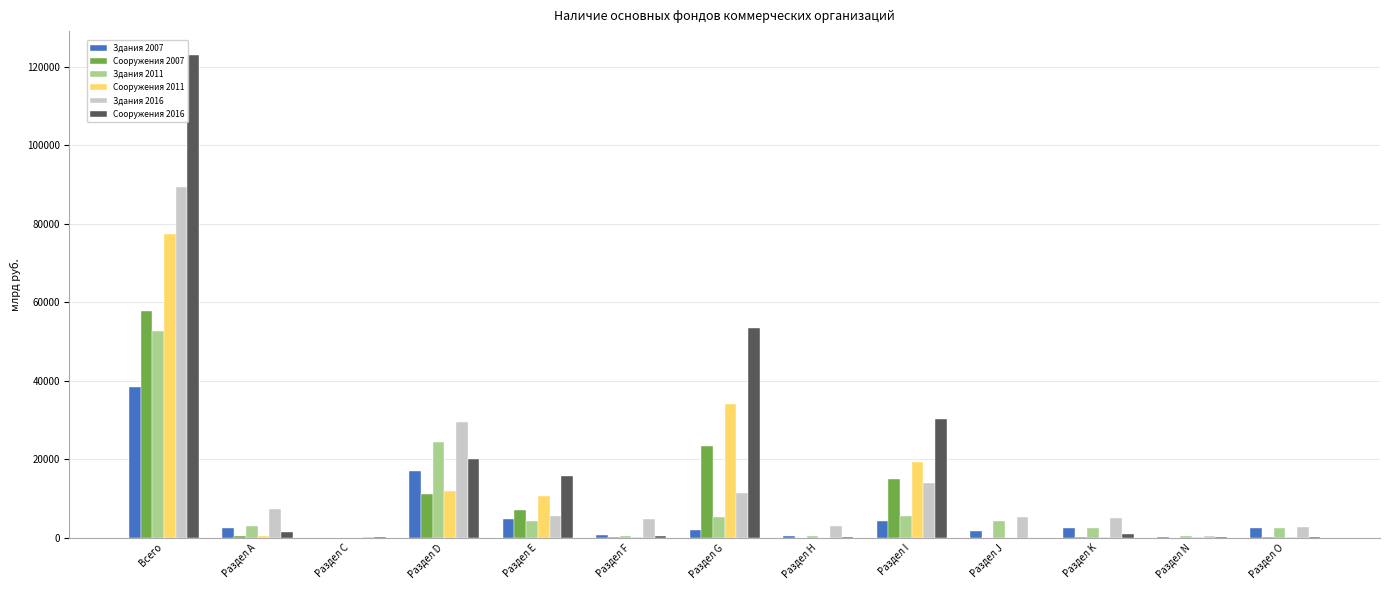

Which series has the largest total across all categories?

Сооружения 2016